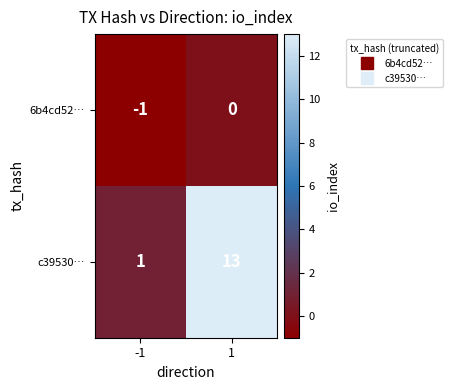

What is the maximum value shown in the chart?

13